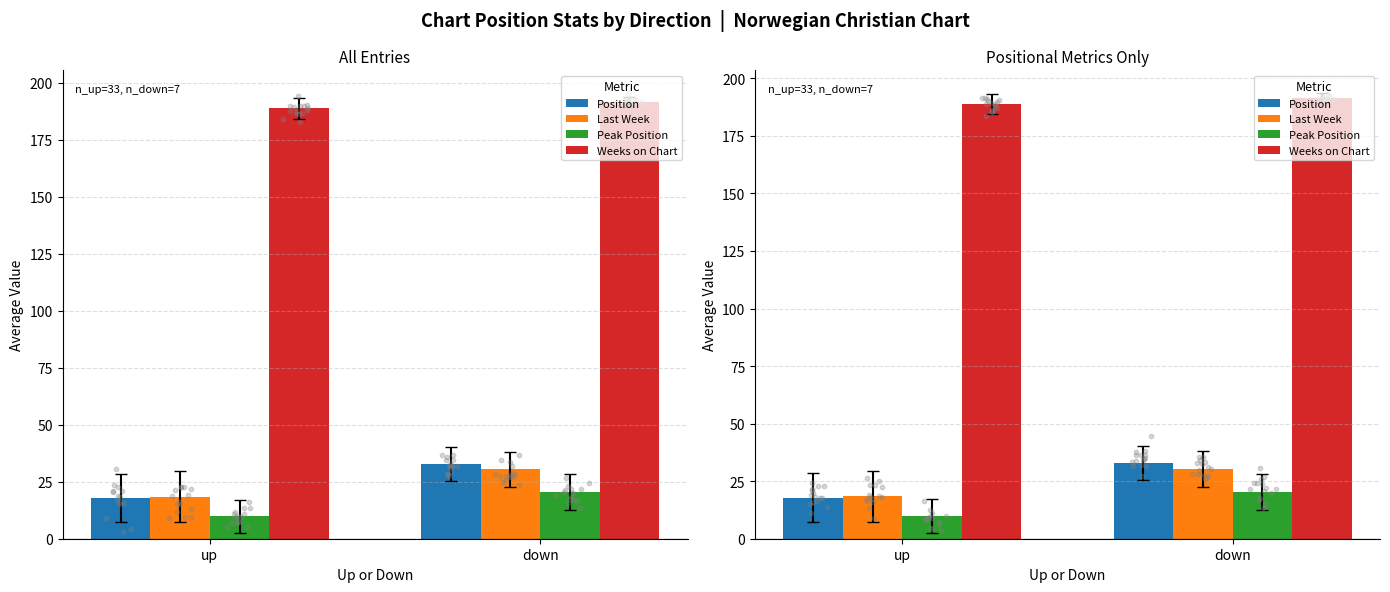

Which series reaches the minimum Y coordinate?

Peak Position